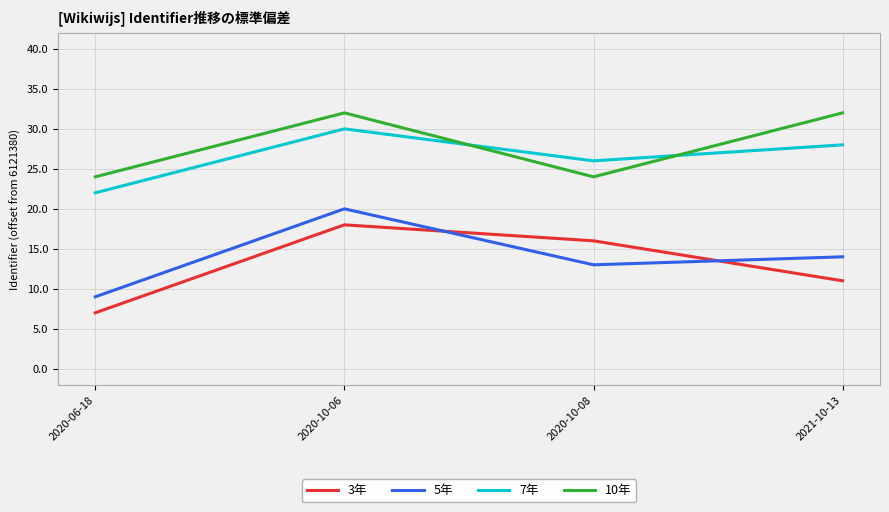

What are all the series names shown in the legend?

3年, 5年, 7年, 10年